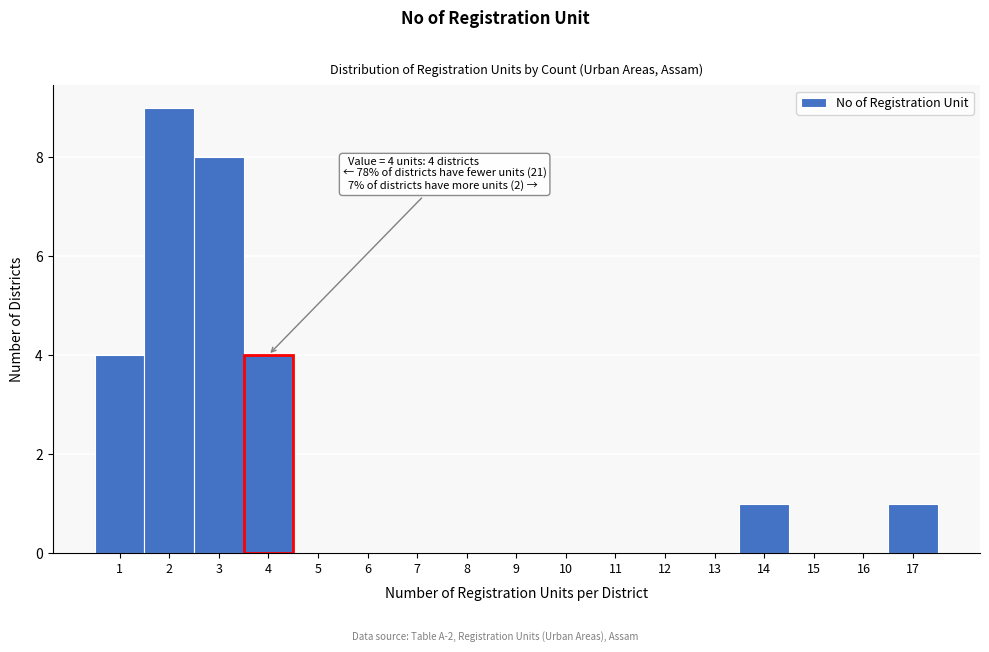

Over which range of the x-axis is the bar tallest?

1.5 to 2.5